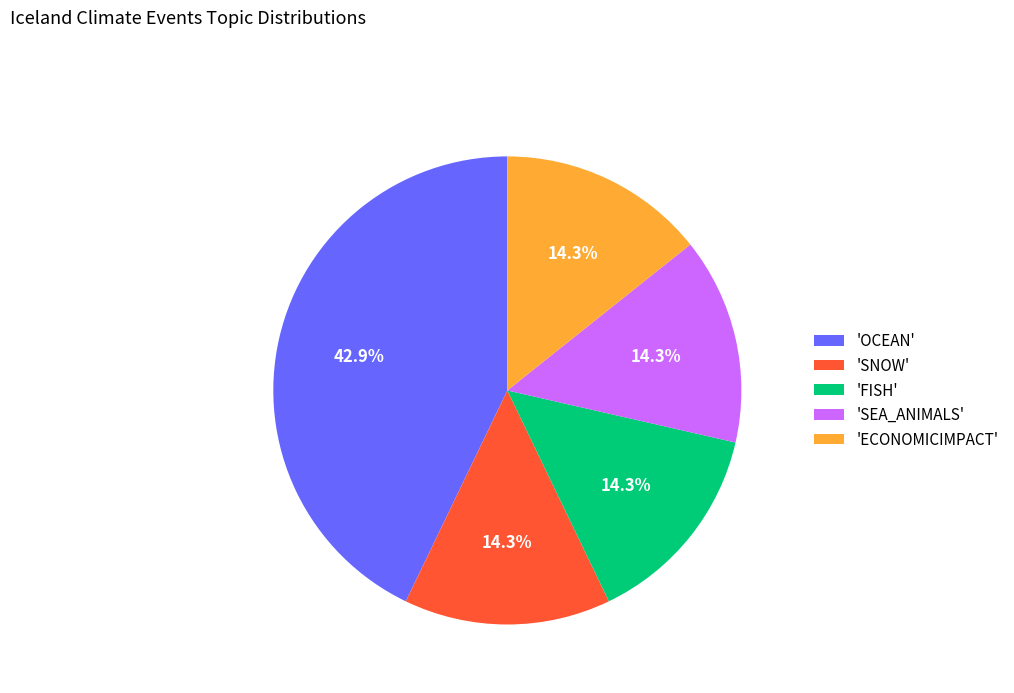

How much of the chart is everything except 'ECONOMICIMPACT'?

85.7%